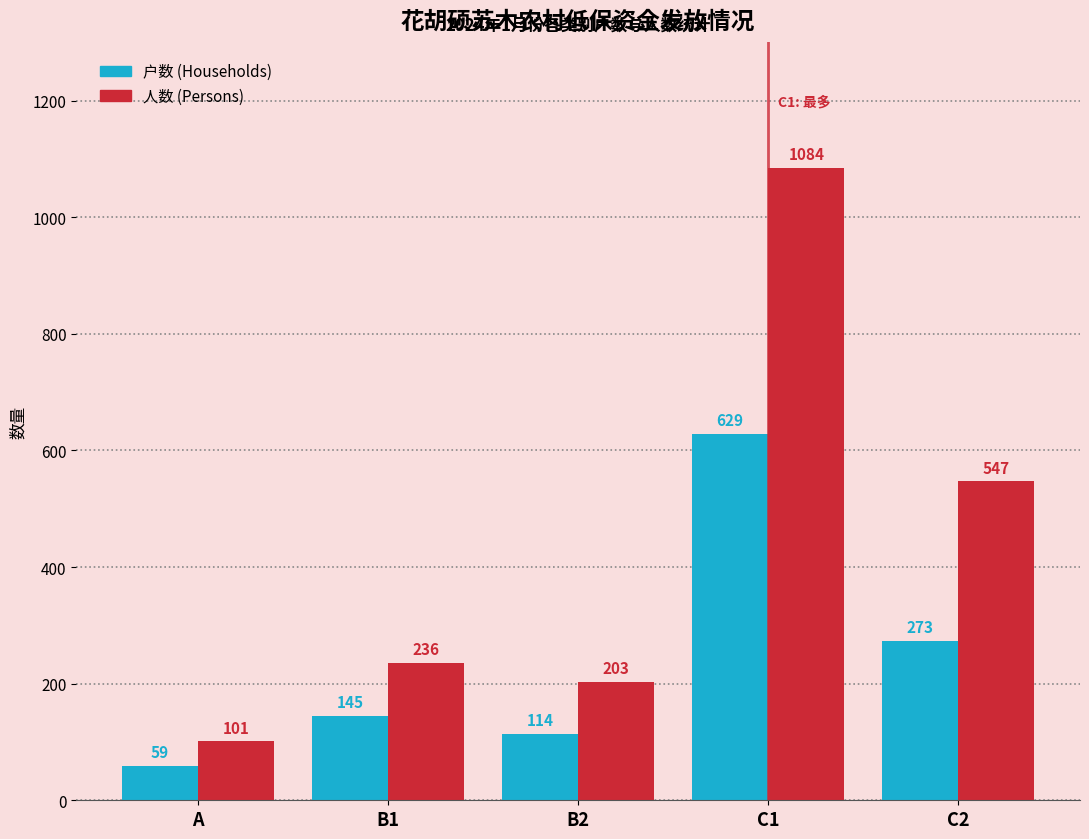

What is the total value across all series at A?

160